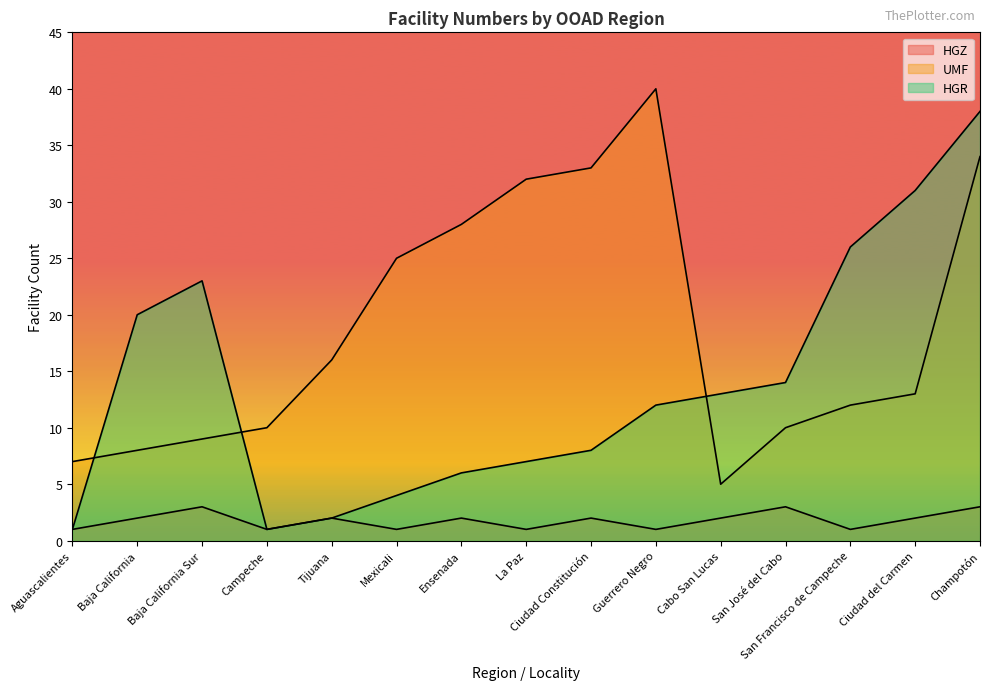

True or false: HGR has a value of 20 at San José del Cabo.

False